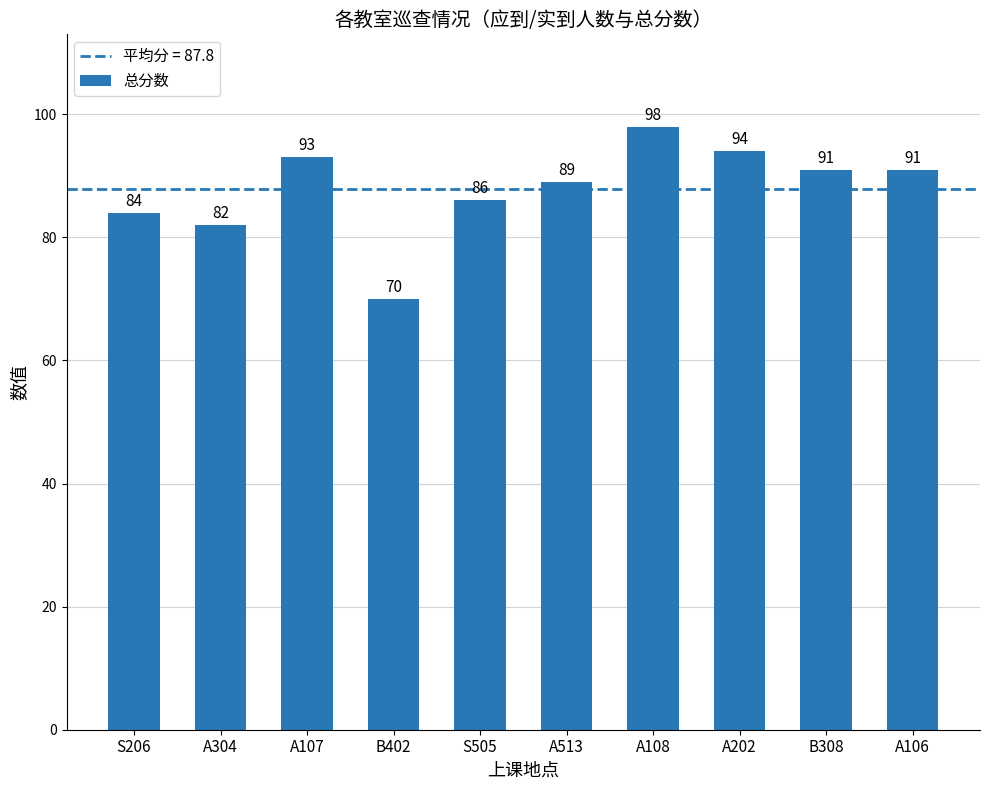

What is the change in value from S206 to A304?

-2